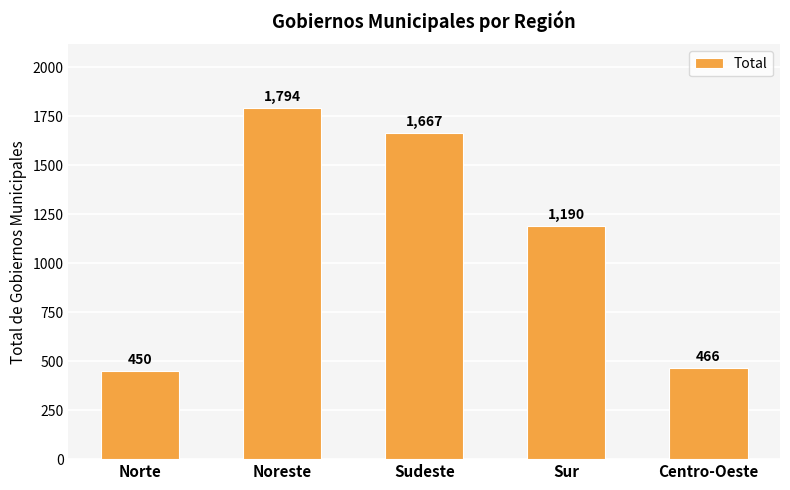

What is the difference between the second highest and second lowest values?

1201